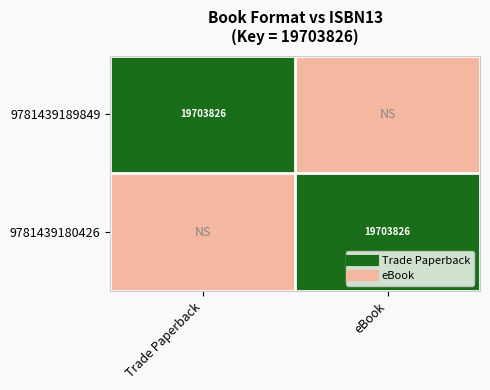

Which has a higher value, Trade Paperback or eBook?

Trade Paperback